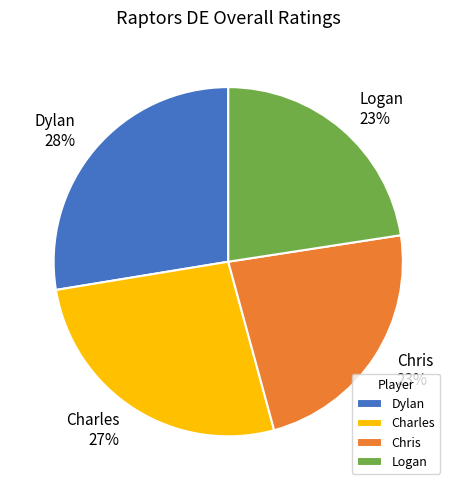

To the nearest percent, what portion does Logan represent?

23%